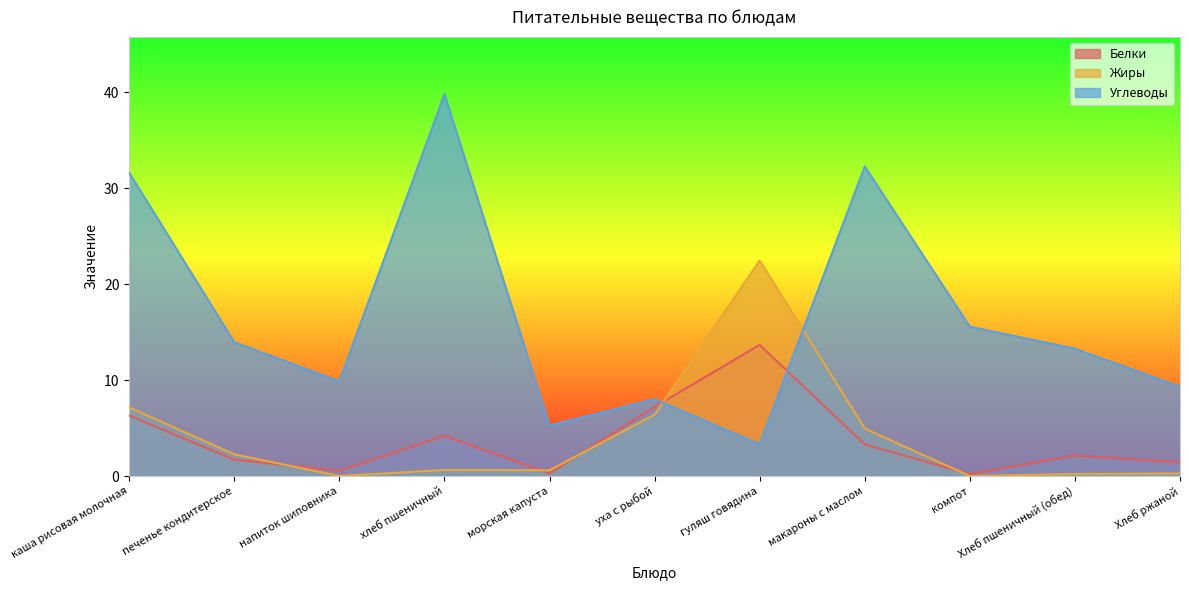

Between хлеб пшеничный and макароны с маслом, which series saw the biggest shift?

Углеводы